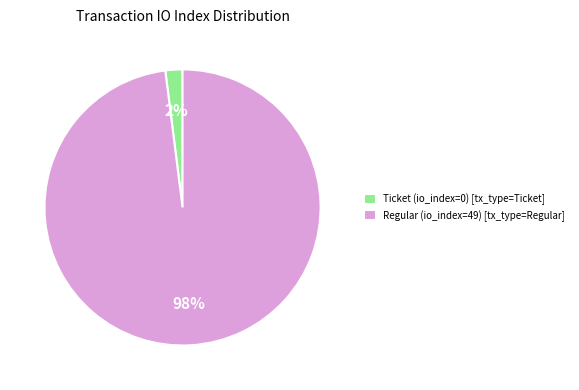

Is it true that Ticket (io_index=0) [tx_type=Ticket] is 2% of the pie?

True